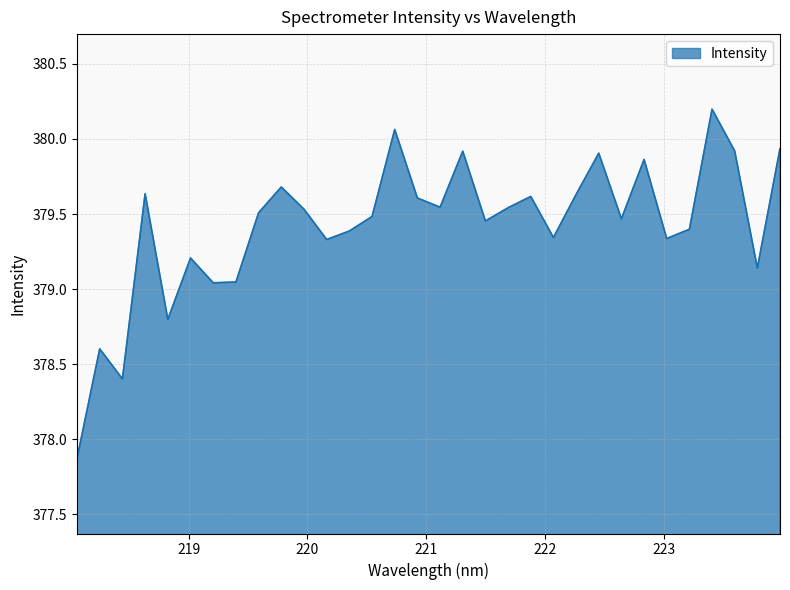

What is the maximum value shown in the chart?

380.2